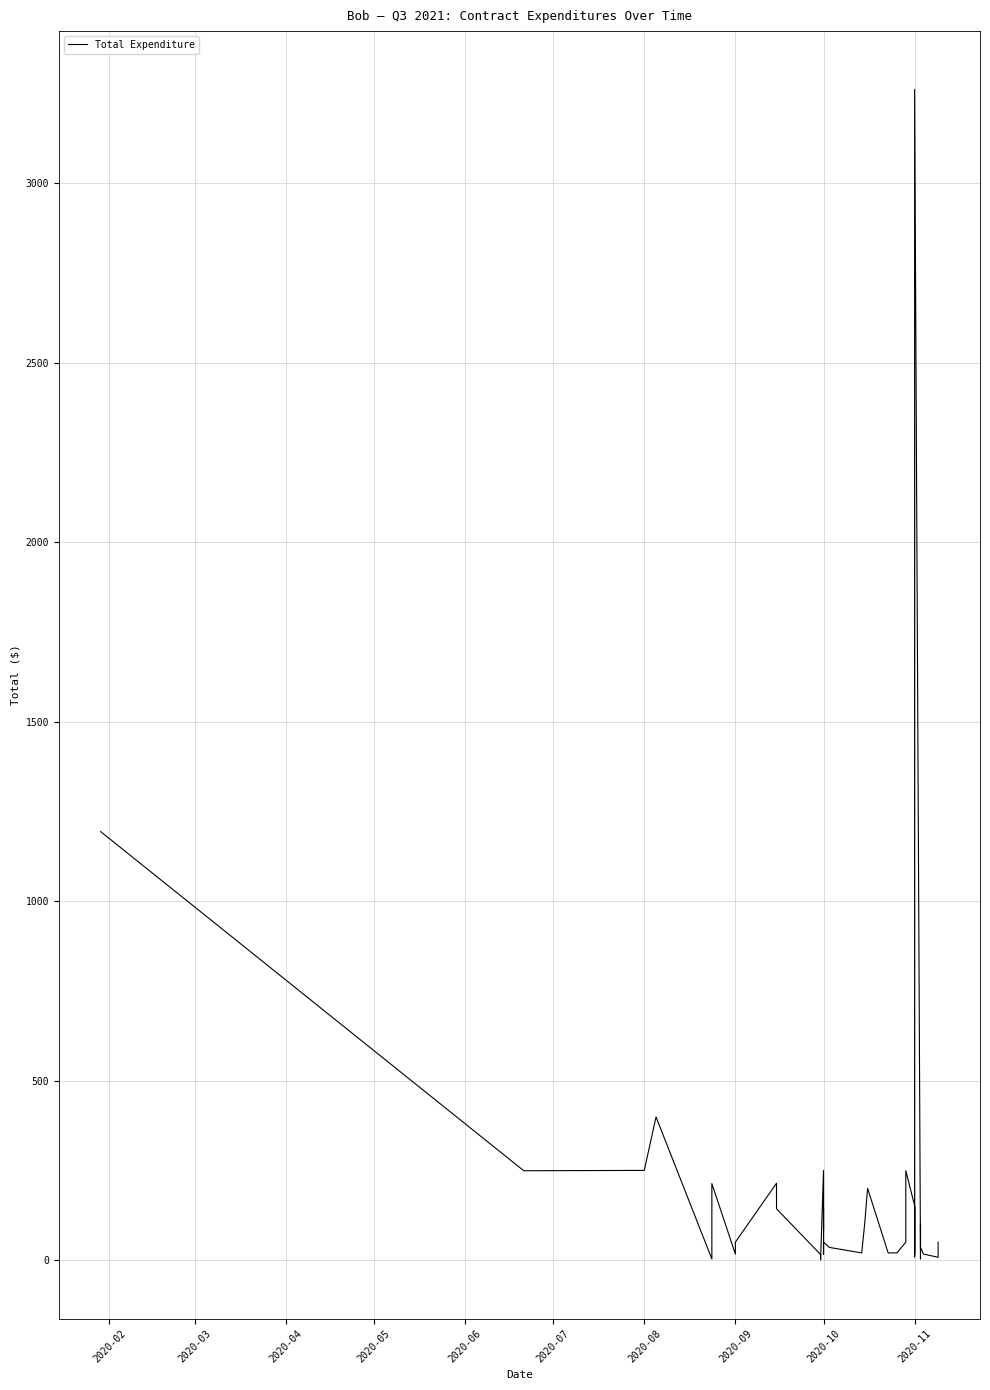

True or false: the data shows 30.2 at 37.

False